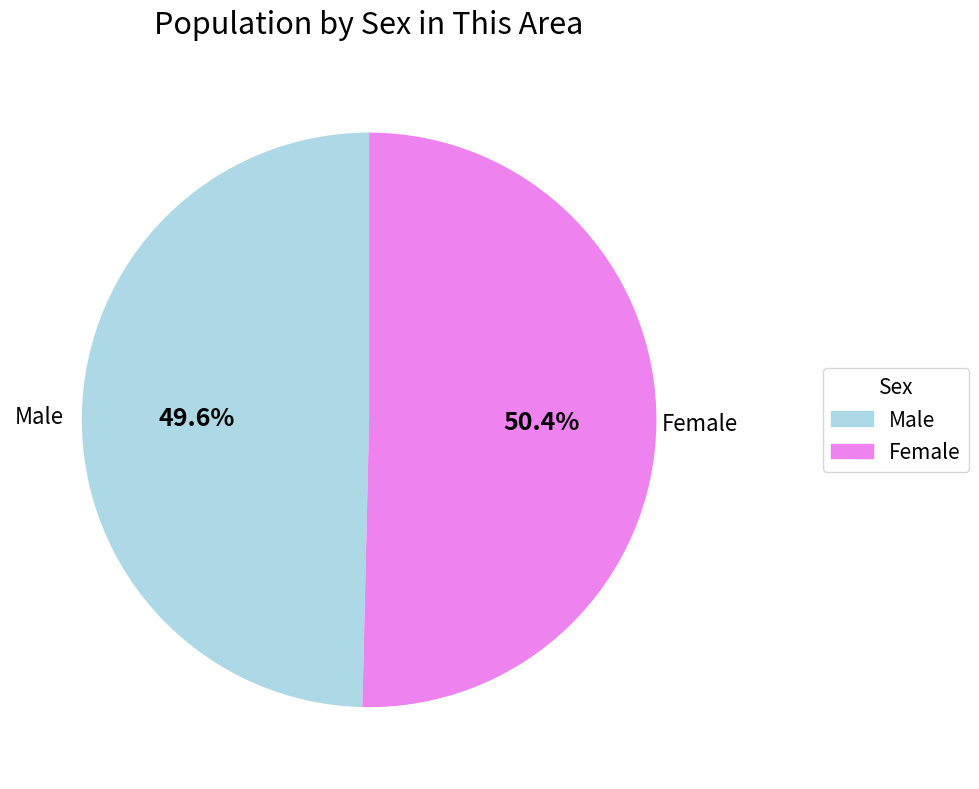

To the nearest percent, what is the average slice percentage?

50%